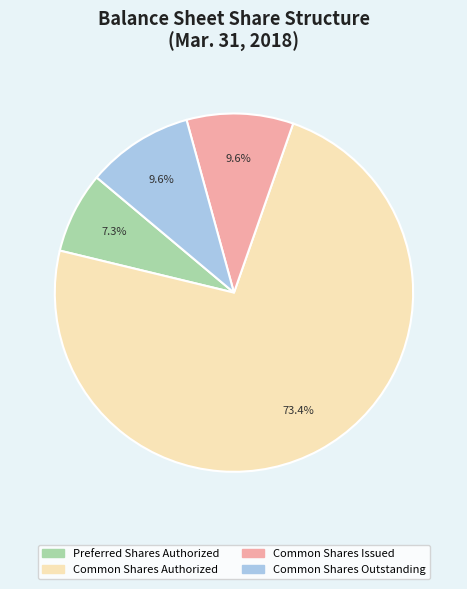

What is the ratio of the value at Common Shares Issued to the value at Common Shares Authorized?

0.1